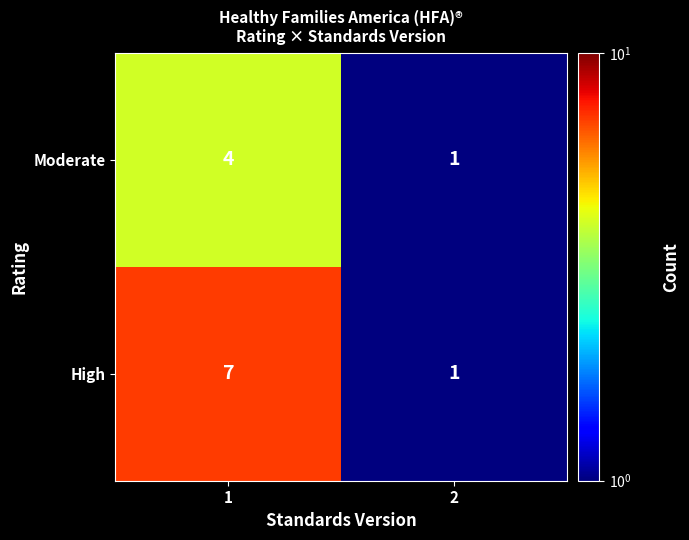

Rank the series by their maximum value, from highest to lowest.

High, Moderate